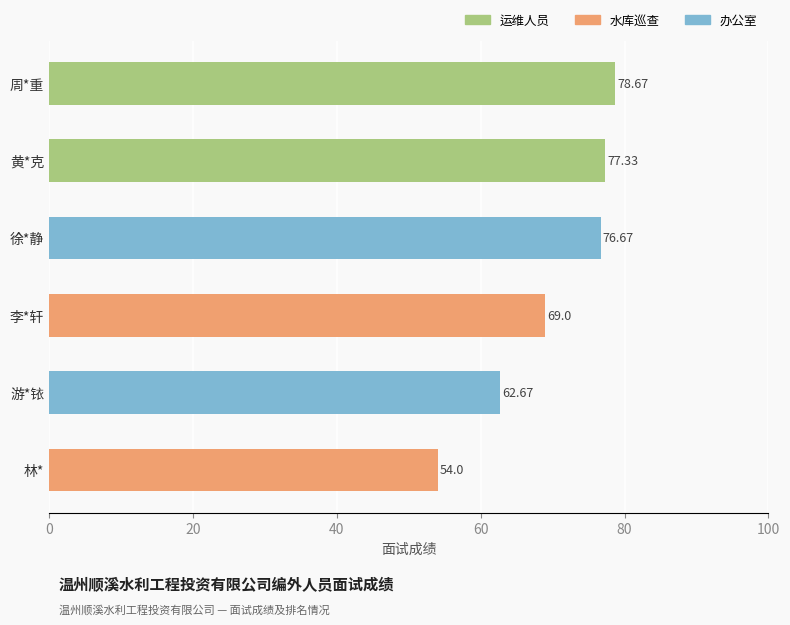

Which has a higher value, 林* or 周*重?

周*重